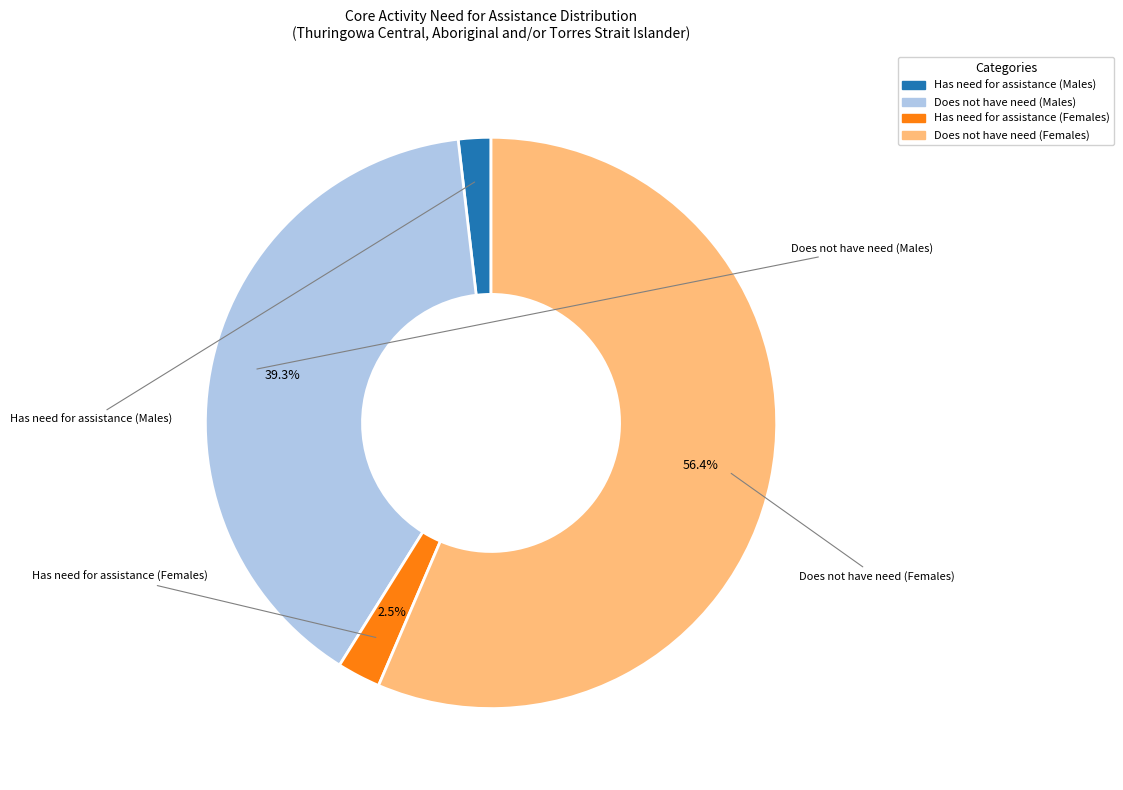

Is there any slice that represents more than half of the pie?

Yes